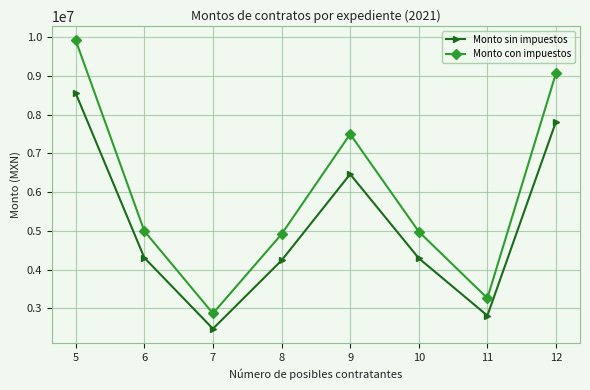

How many values in the Monto sin impuestos series are below 4305313?

4